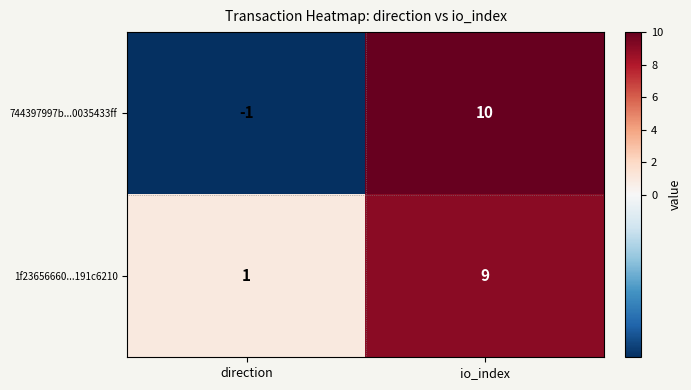

At which category is the sum across all series the highest?

io_index